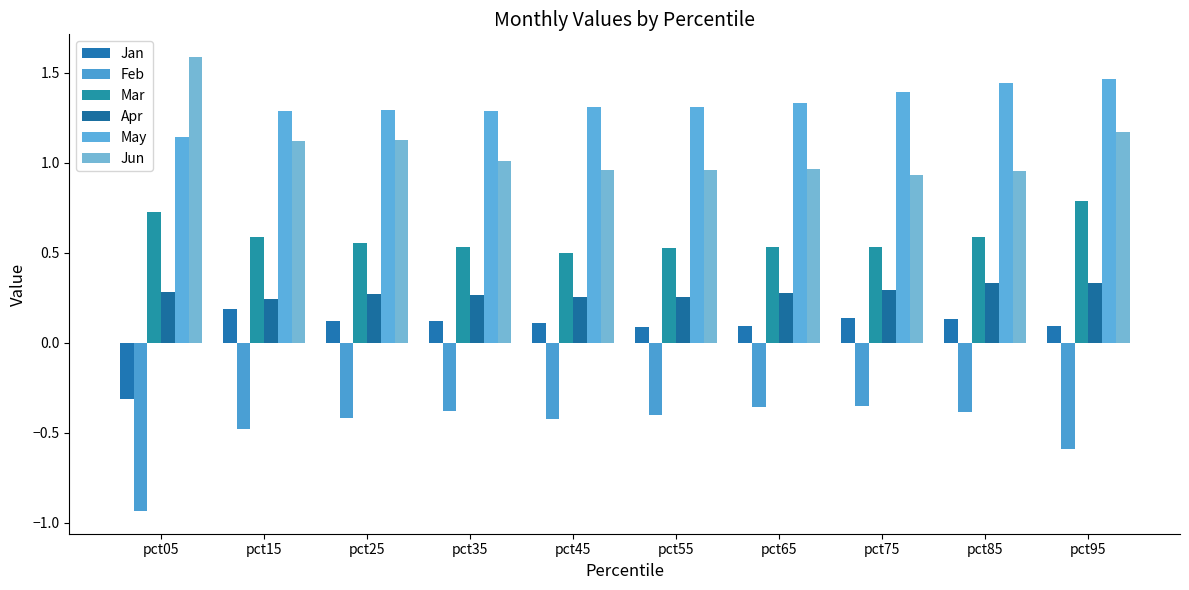

How many bars are there in each group?

6